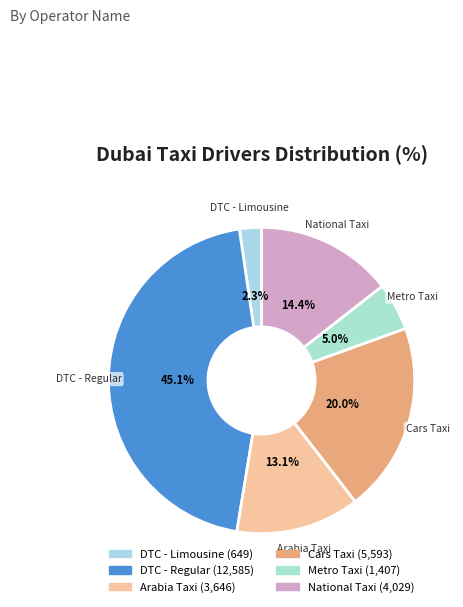

To the nearest percent, what is the difference between the Arabia Taxi and Metro Taxi slice percentages?

8%